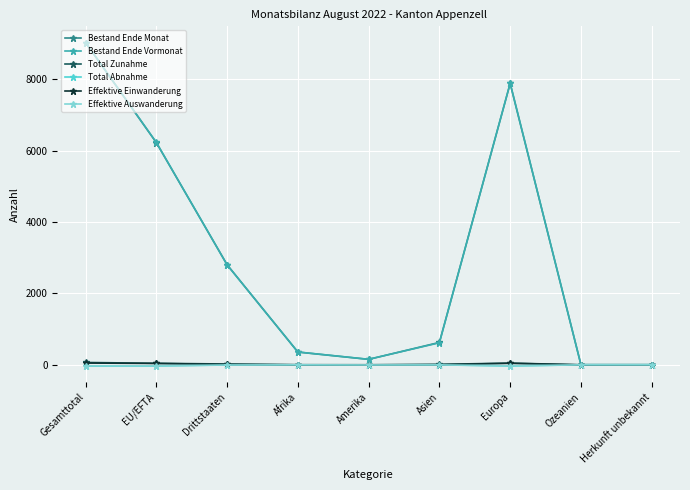

How many interior local peaks does the Bestand Ende Vormonat series have?

1